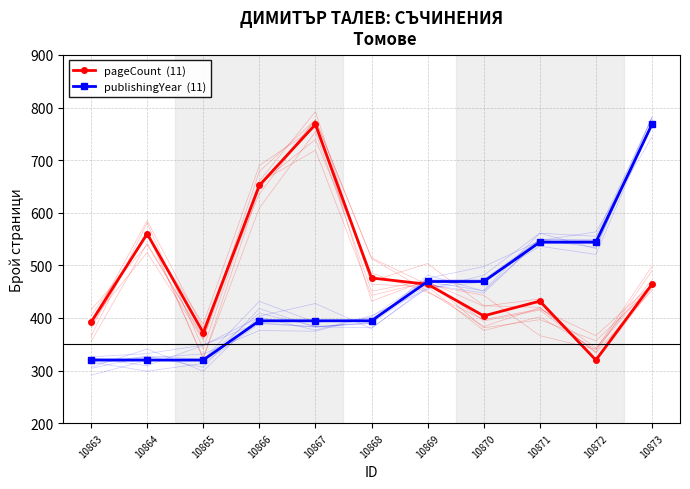

How many lines are shown in the chart?

2